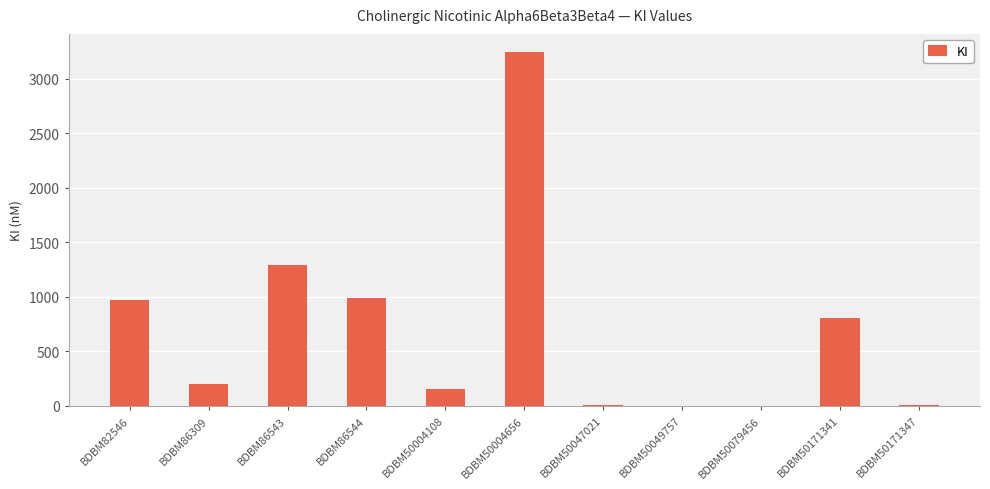

At which label is the value closest to 1625?

BDBM86543